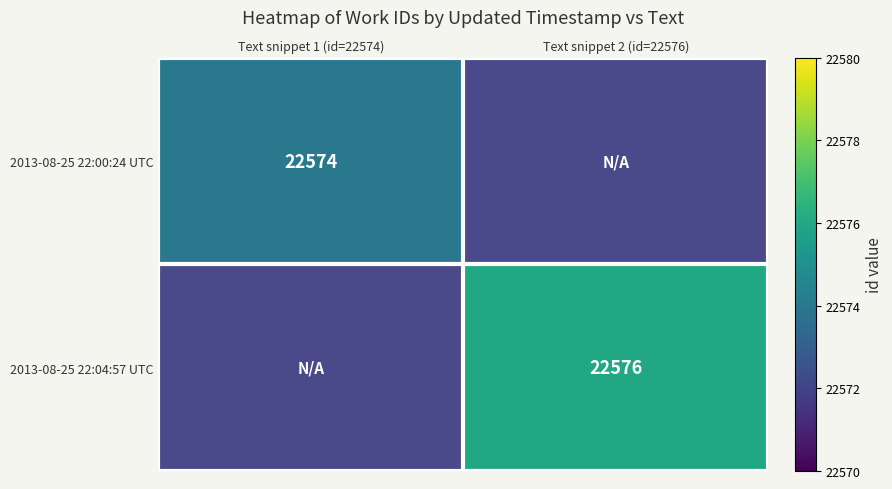

The 2013-08-25 22:00:24 UTC series shows 22574 at Text snippet 1 (id=22574). True or false?

True